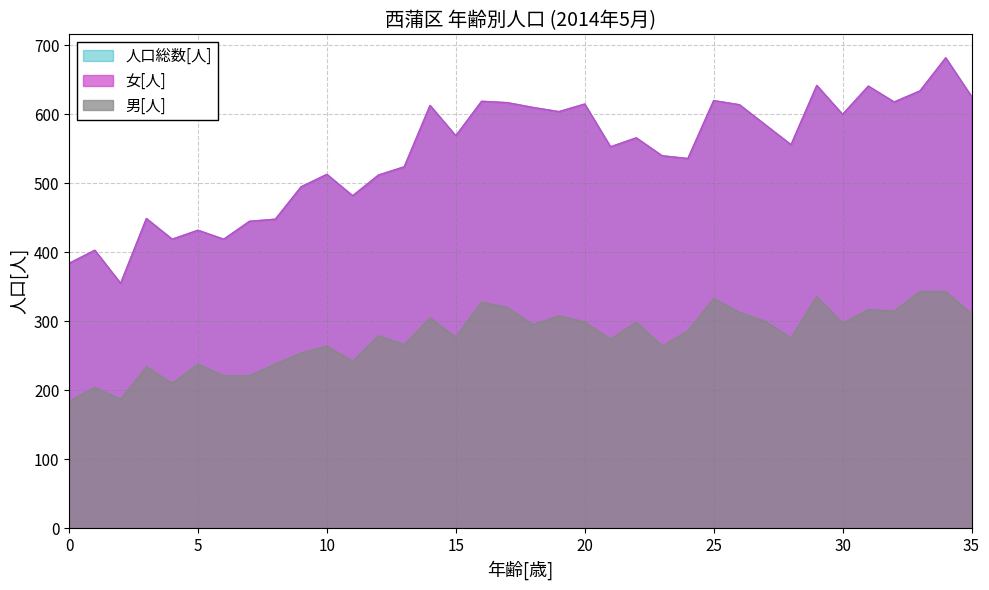

At which category does 男[人] reach its first local peak?

1